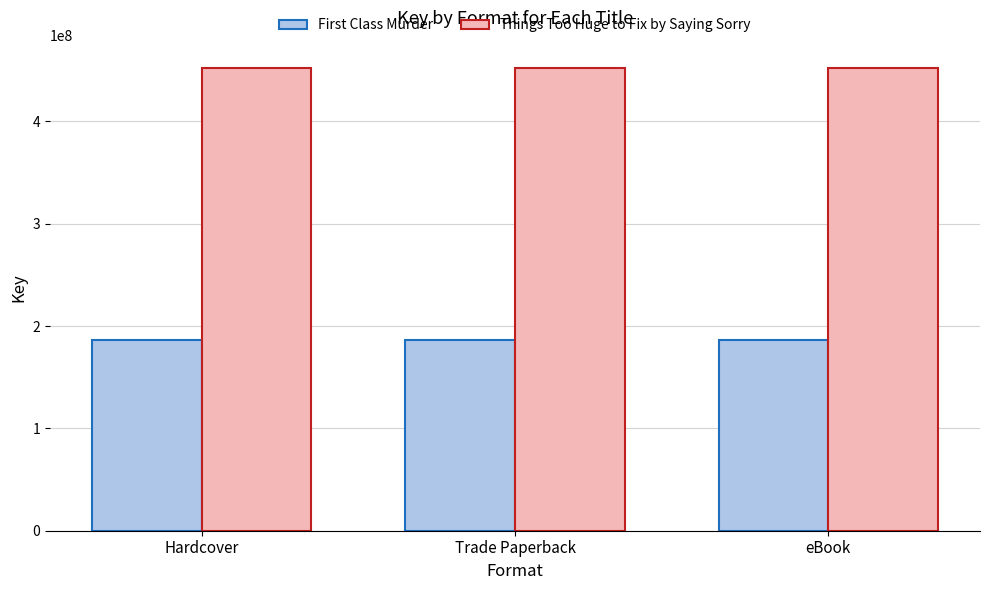

What is the difference between the highest and lowest values at Hardcover?

265696616